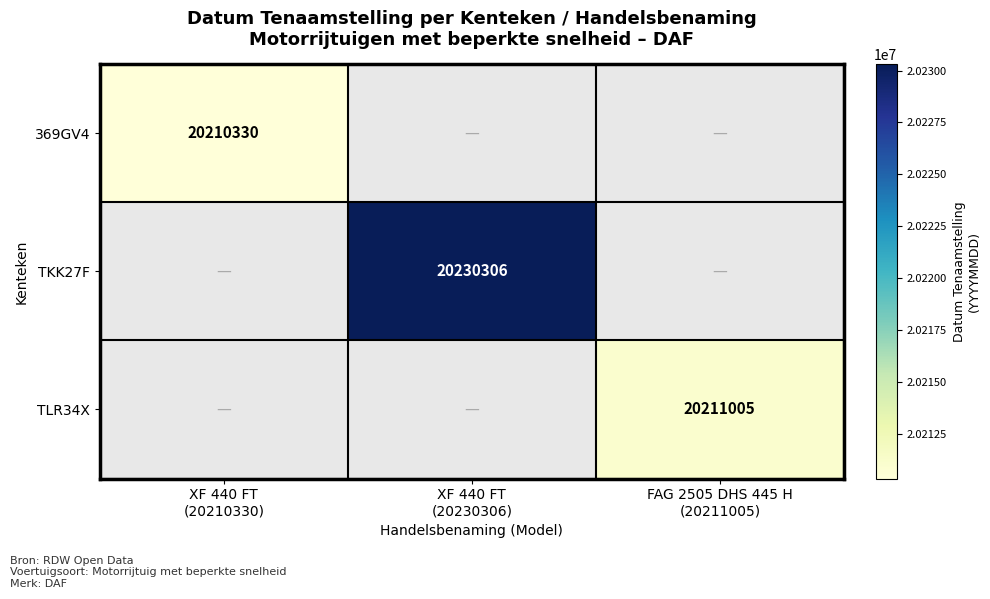

At how many categories does at least one series exceed 20224521?

1